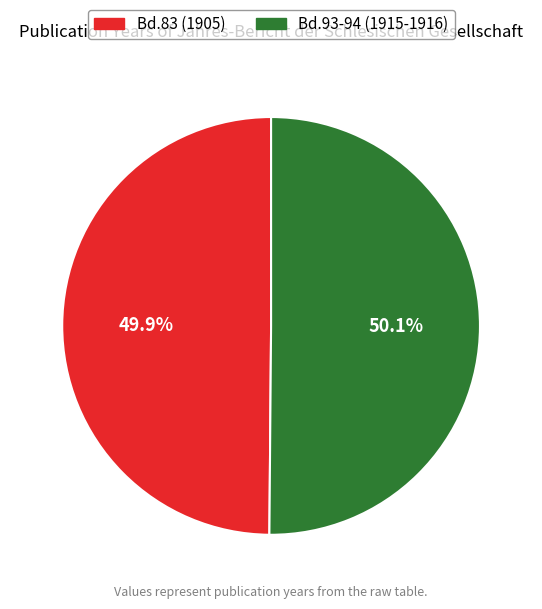

To the nearest percent, what percentage of the pie is Bd.83 (1905)?

50%